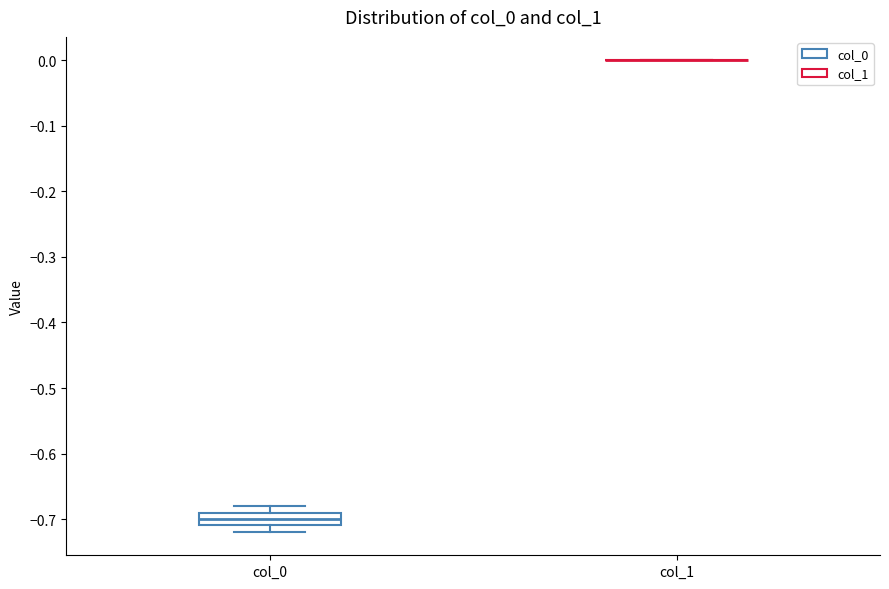

Reading left to right, read every box against the y-axis: the position of its median line, the range the box covers, and the ends of its whiskers. The values are not printed on the chart, so give them approximately, as read against the axis.

col_0: median -0.70, box -0.71 to -0.69, whiskers -0.72 to -0.68
col_1: box collapsed to a line at 0.00, whiskers 0.00 to 0.00